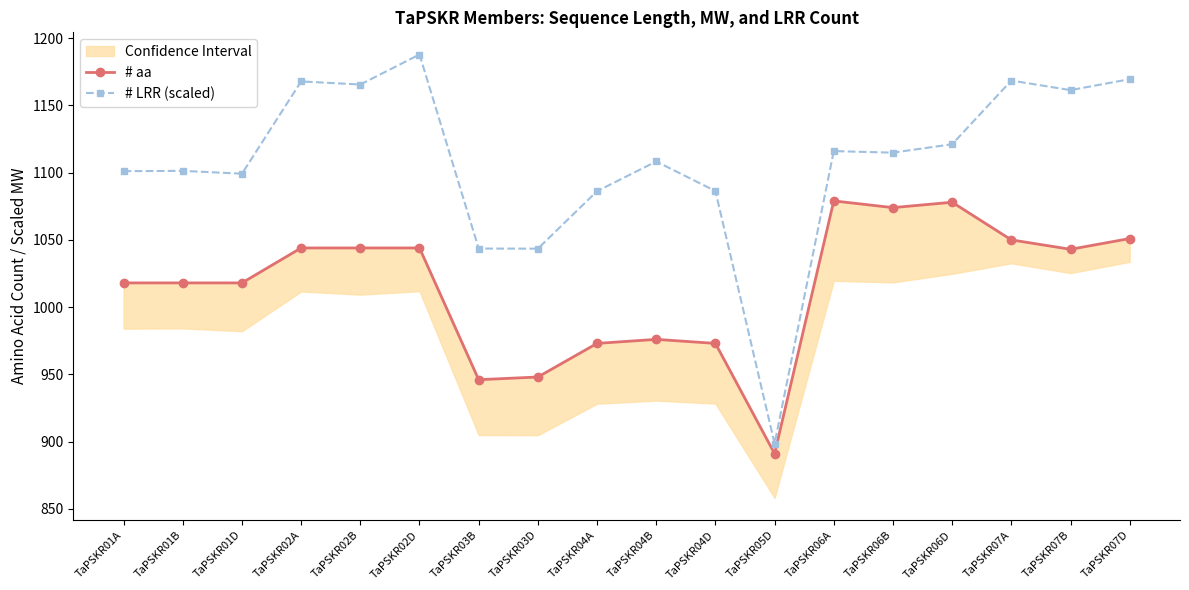

Which label corresponds to the smallest value in the chart?

TaPSKR05D